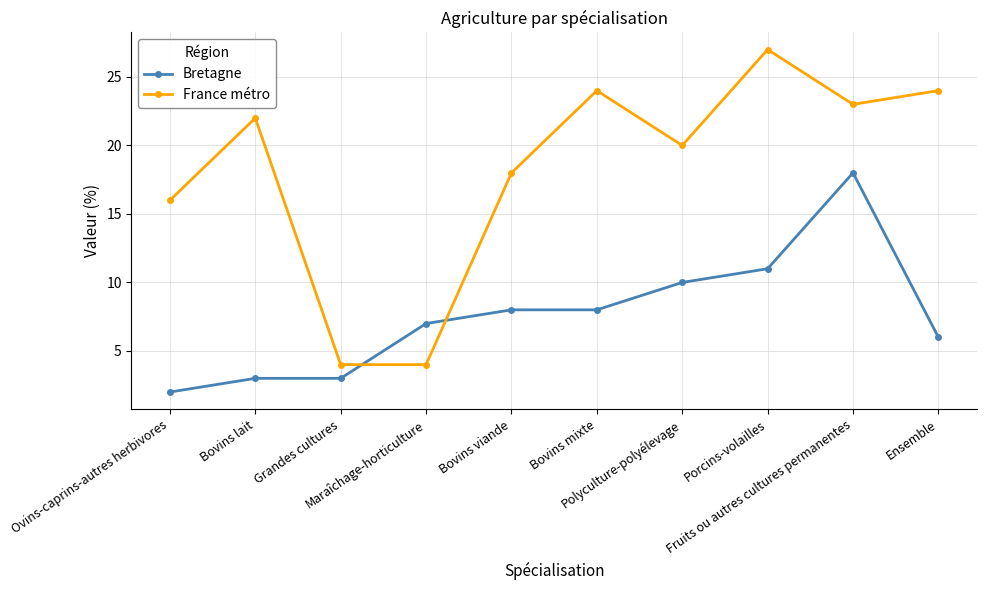

Rank the series by their average value, from highest to lowest.

France métro, Bretagne